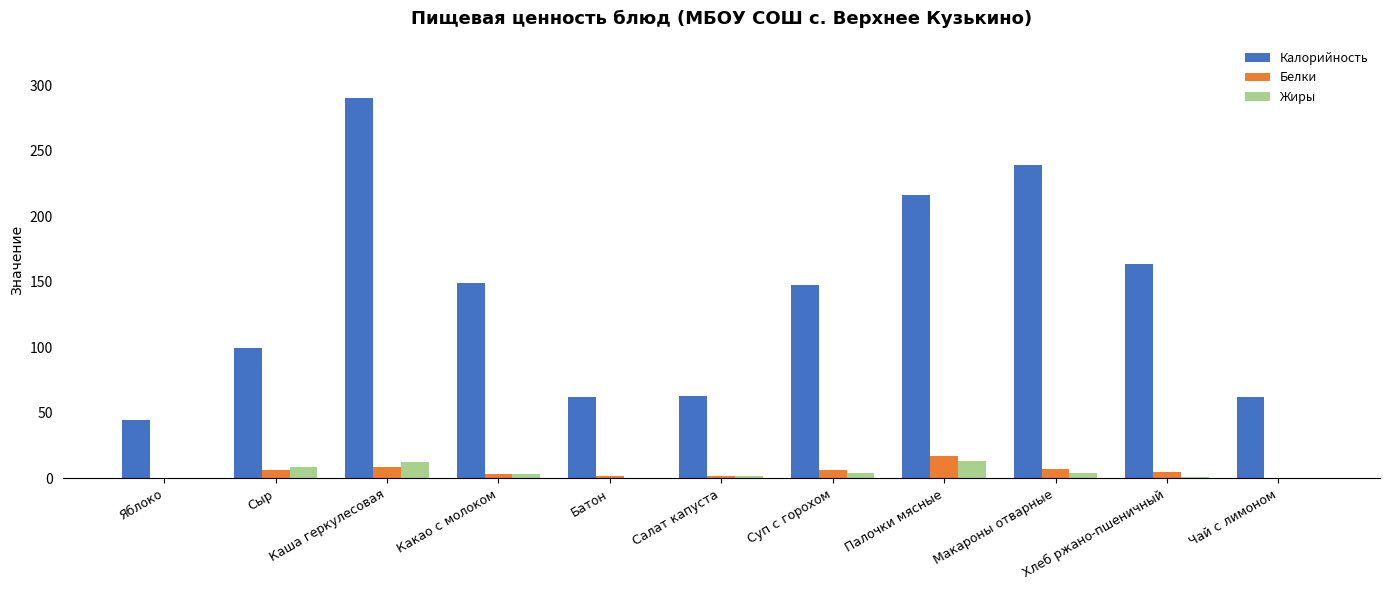

True or false: Жиры has a value of 13.6 at Палочки мясные.

True